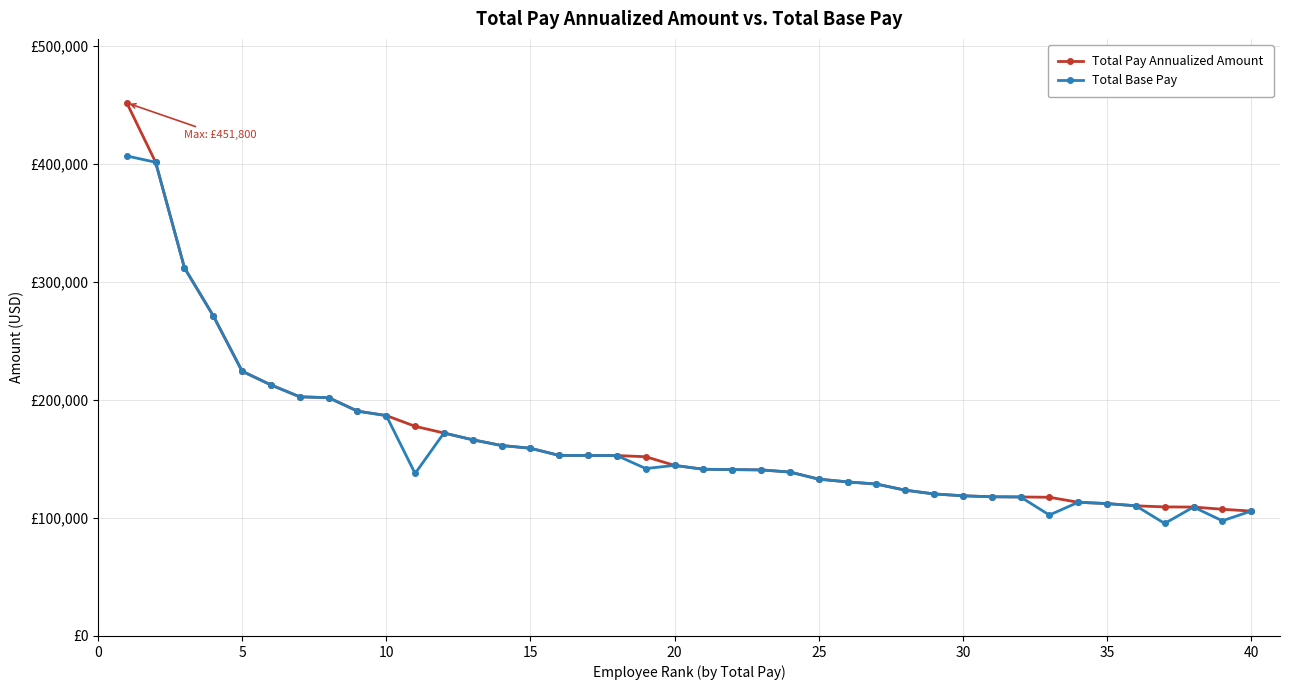

Rank the series by their maximum value, from highest to lowest.

Total Pay Annualized Amount, Total Base Pay